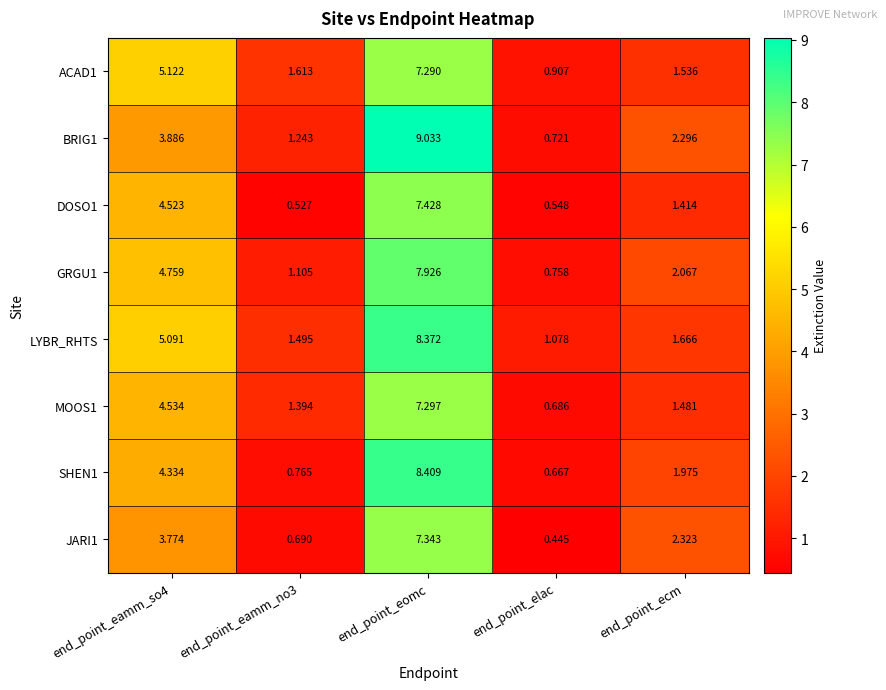

Which category has the lowest value in the SHEN1 series?

end_point_elac